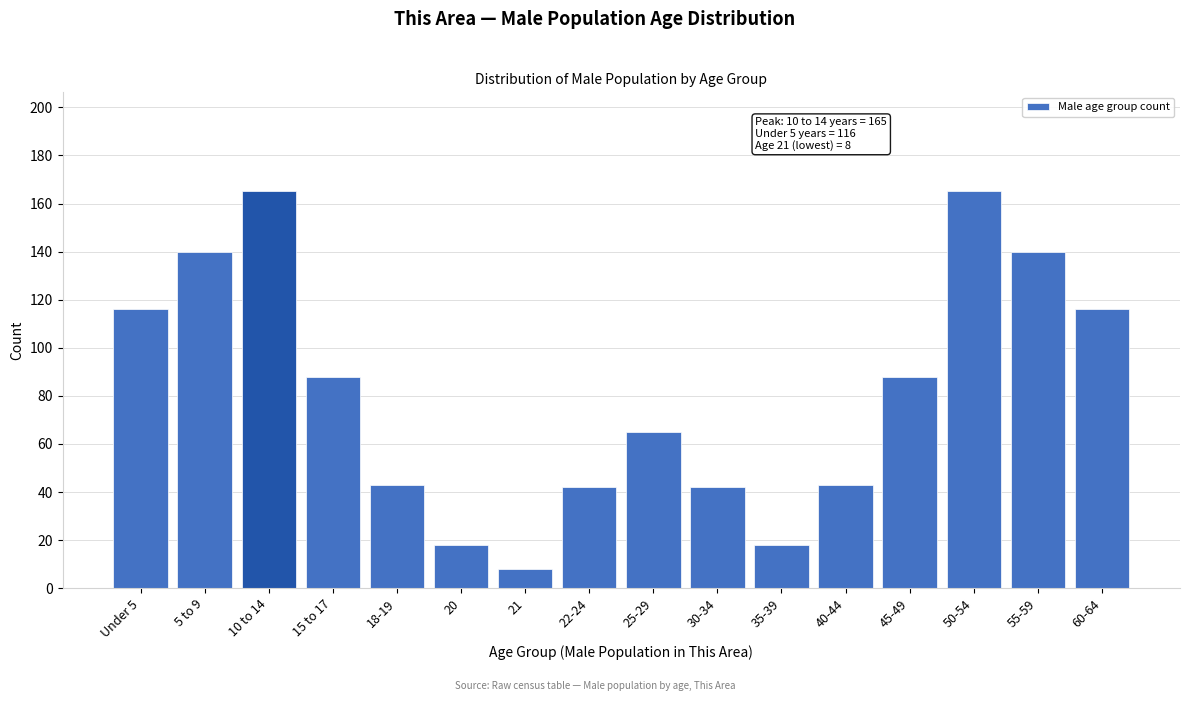

Reading left to right, what are all the values shown in this chart?

Under 5=116	5 to 9=140	10 to 14=165	15 to 17=88	18-19=43	20=18	21=8	22-24=42	25-29=65	30-34=42	35-39=18	40-44=43	45-49=88	50-54=165	55-59=140	60-64=116